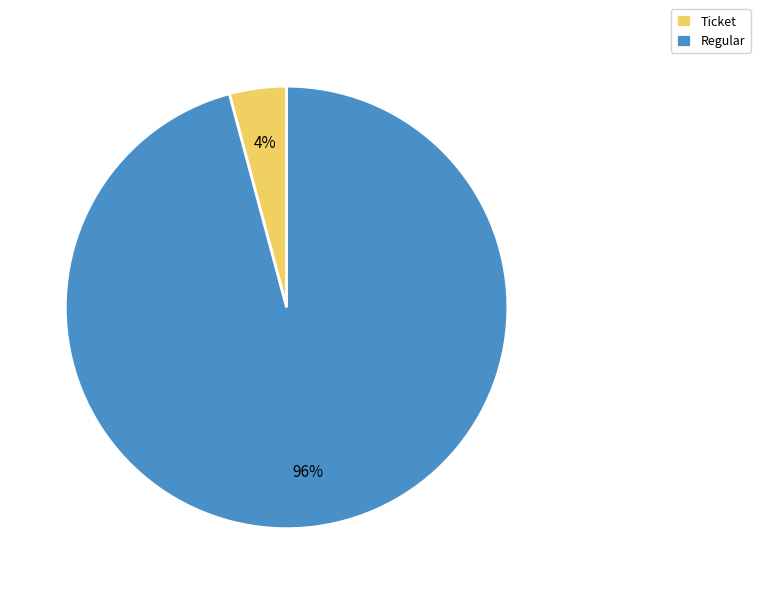

What is the majority slice?

Regular